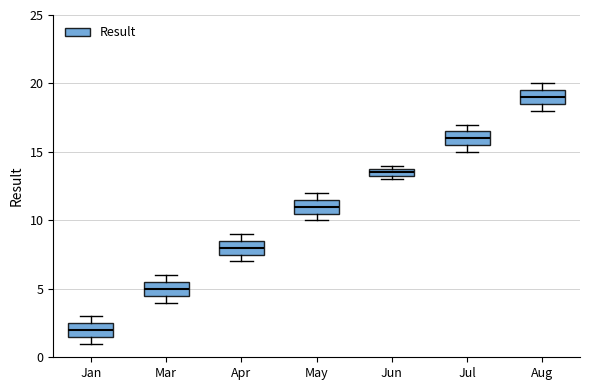

Which box has the highest median line?

Aug